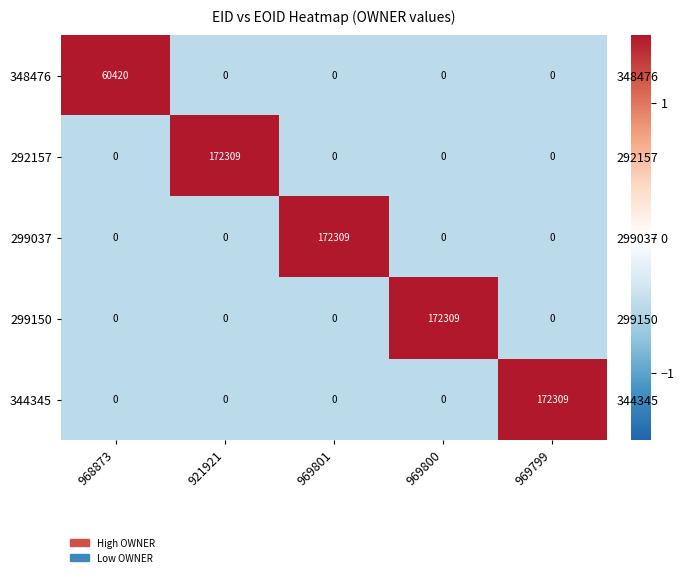

Is it true that 348476 equals -0.3 at 969801?

False